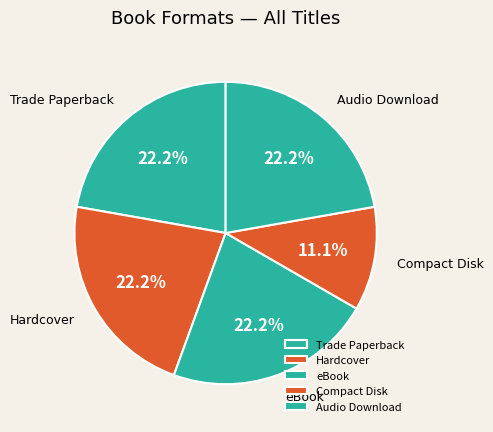

Is there a majority slice in this chart?

No